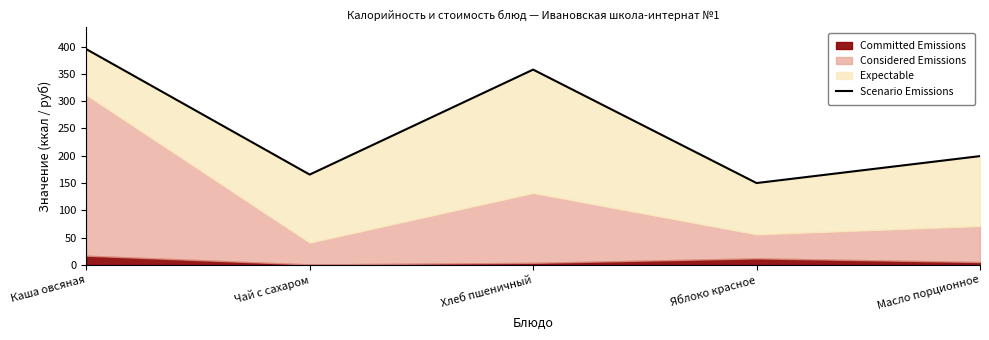

Is it true that Scenario Emissions equals 137.3 at Масло порционное?

False